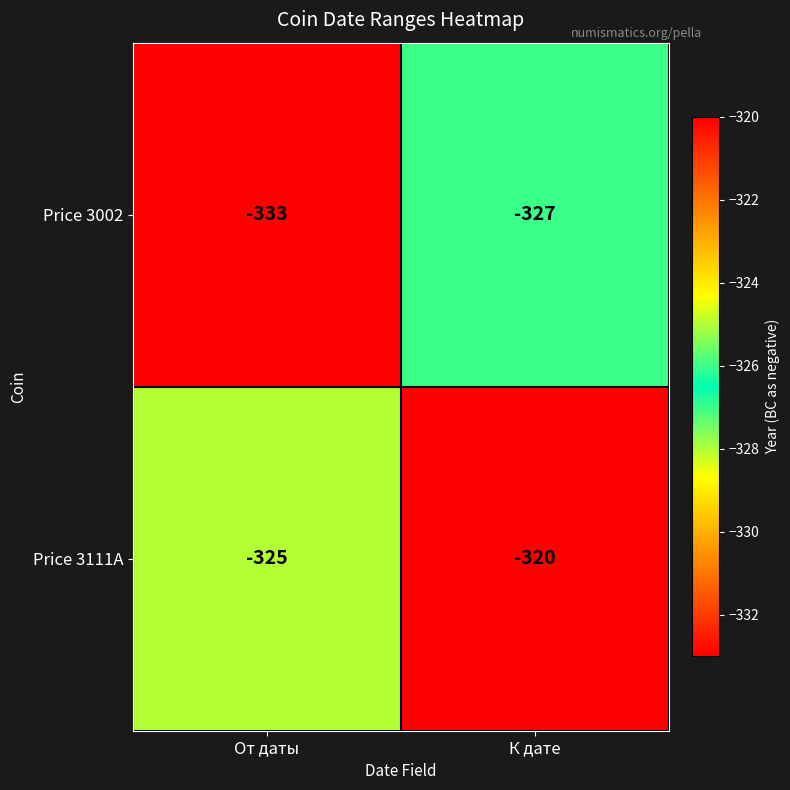

What is the difference between the Price 3111A values at К дате and От даты?

5